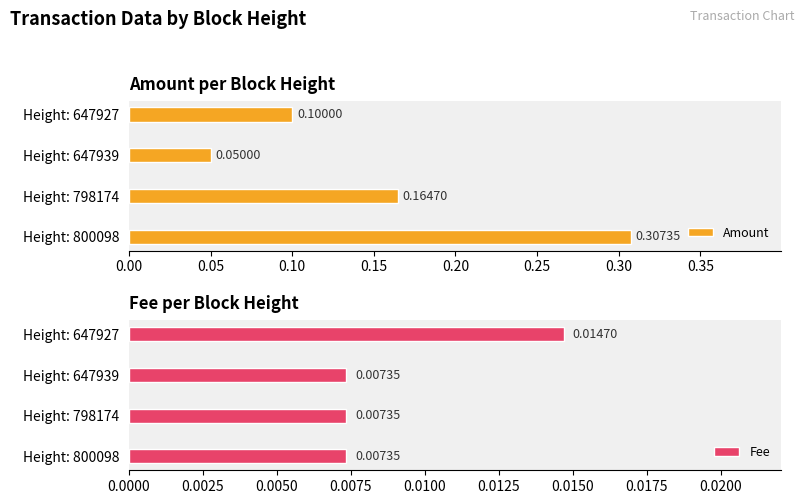

Count the number of data series in this chart.

2